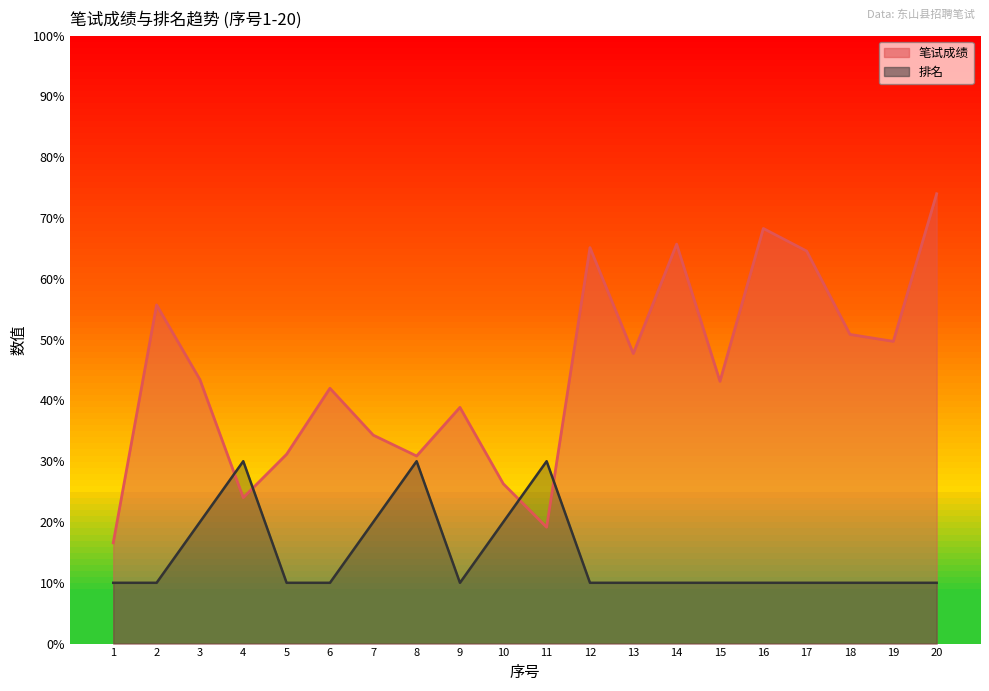

Rank the categories by 排名 value from highest to lowest.

4, 8, 11, 3, 7, 10, 1, 2, 5, 6, 9, 12, 13, 14, 15, 16, 17, 18, 19, 20